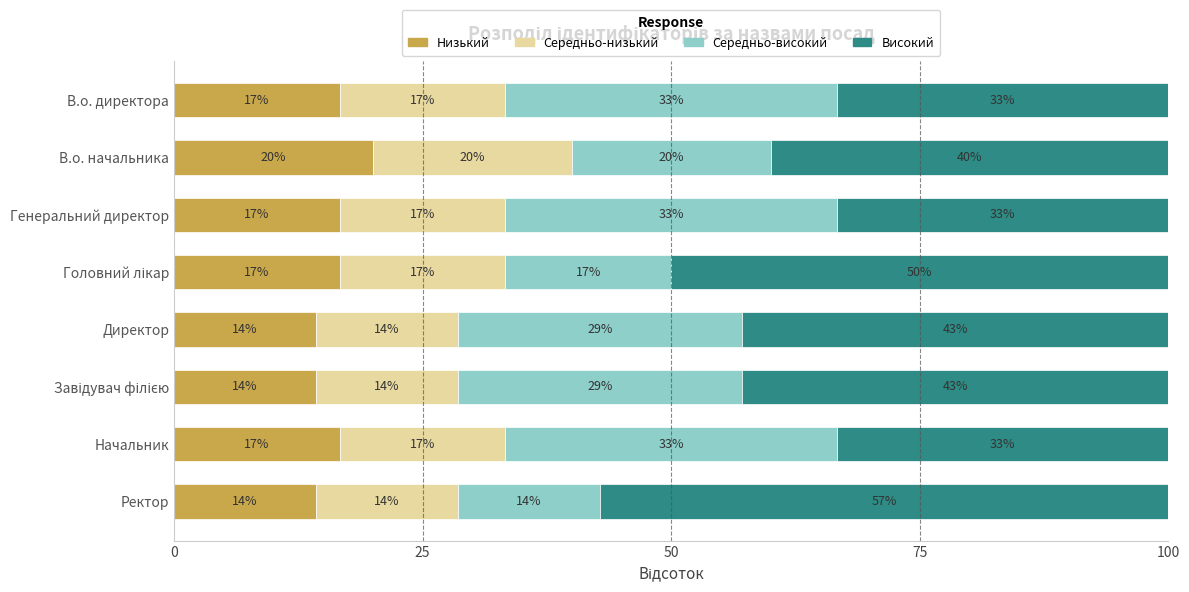

What is the difference between the maximum and minimum values in the Середньо-низький series?

5.7